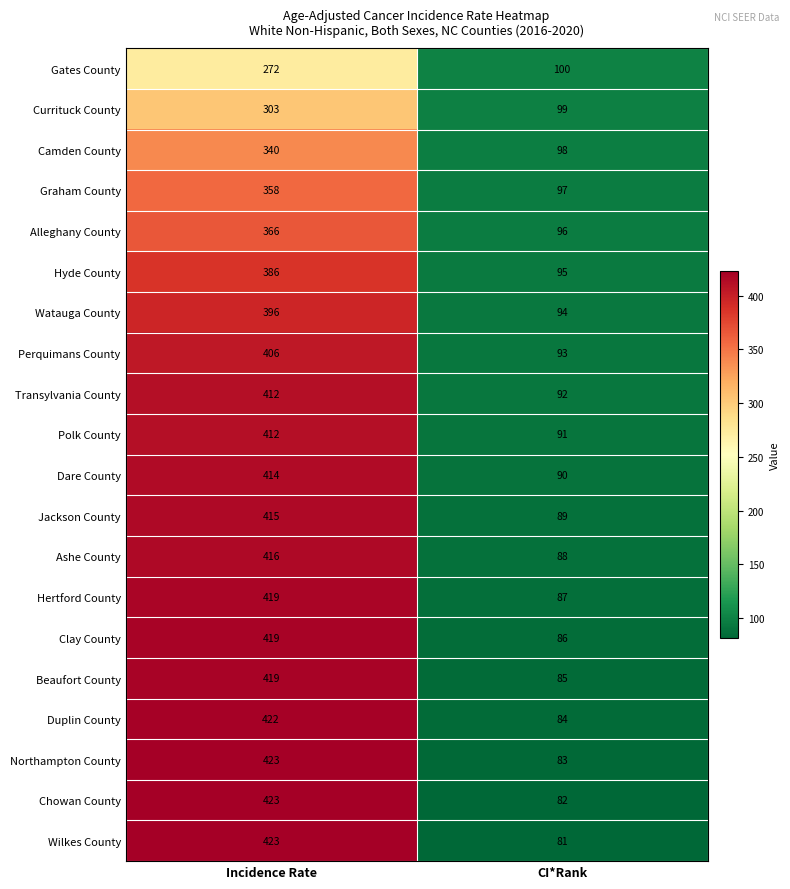

What value does the Watauga County series have at Incidence Rate, to the nearest 5?

395